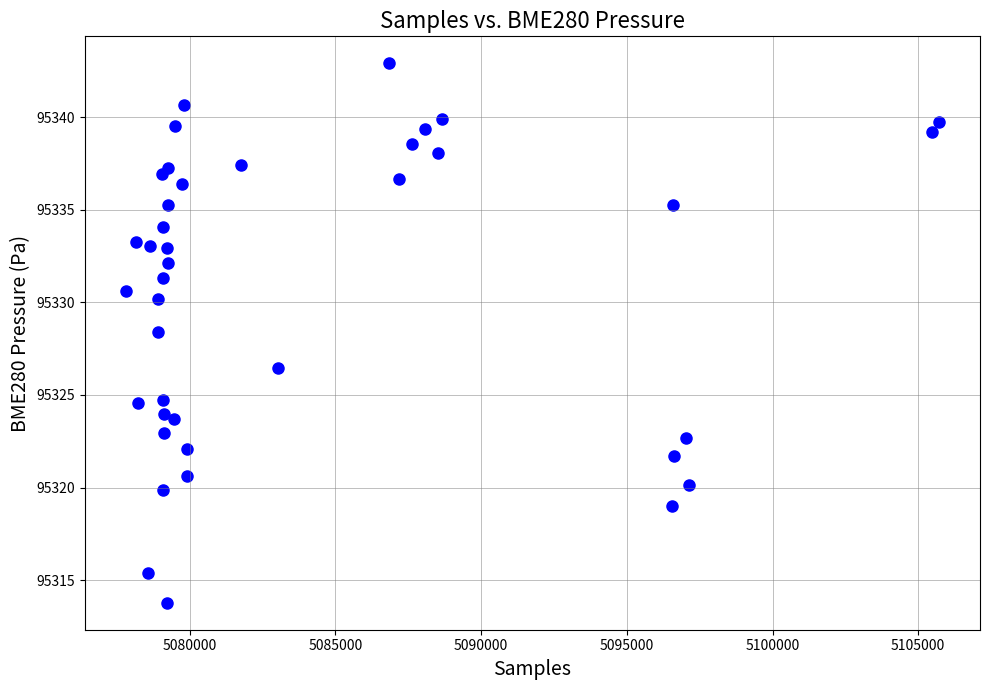

What Y value in the scatter plot is closest to 95328?

95328.4